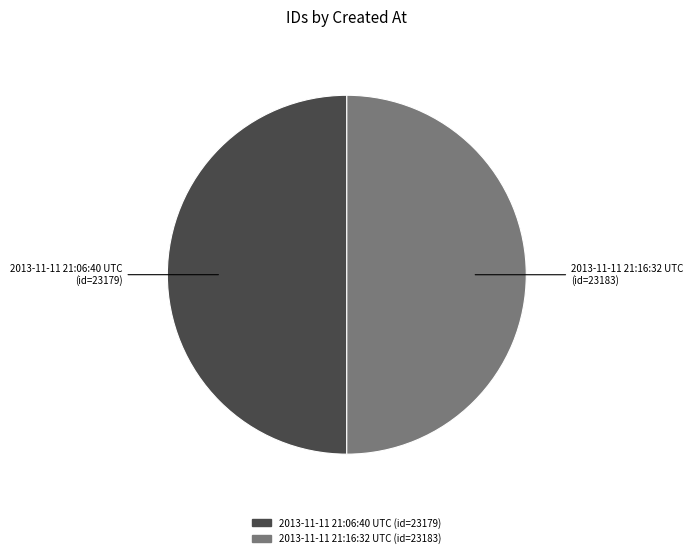

Combined, do 2013-11-11 21:06:40 UTC and 2013-11-11 21:16:32 UTC account for over 50%?

Yes